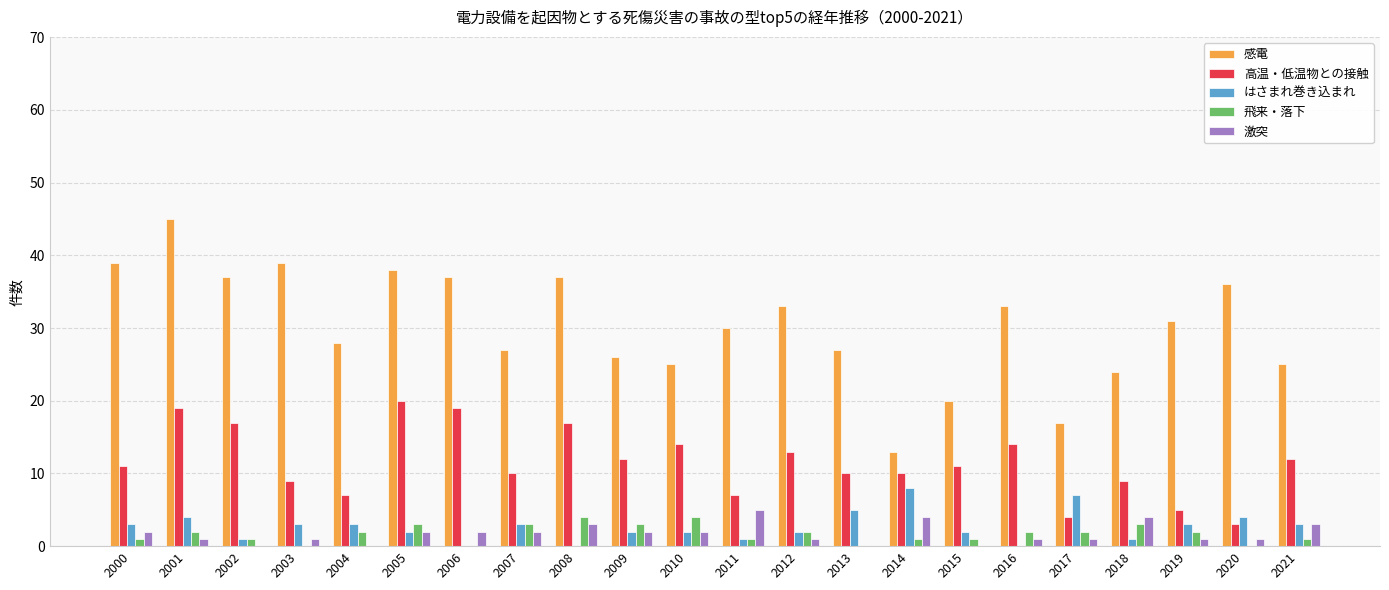

The 飛来・落下 series shows 0 at 2020. True or false?

True